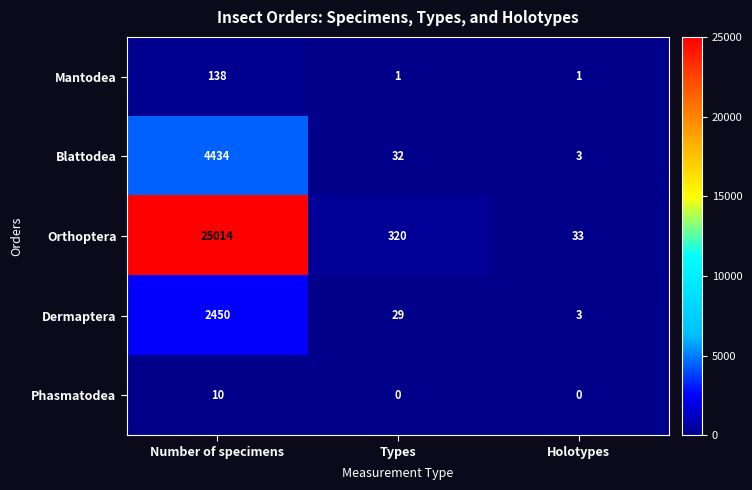

What is the sum of all Phasmatodea values?

10